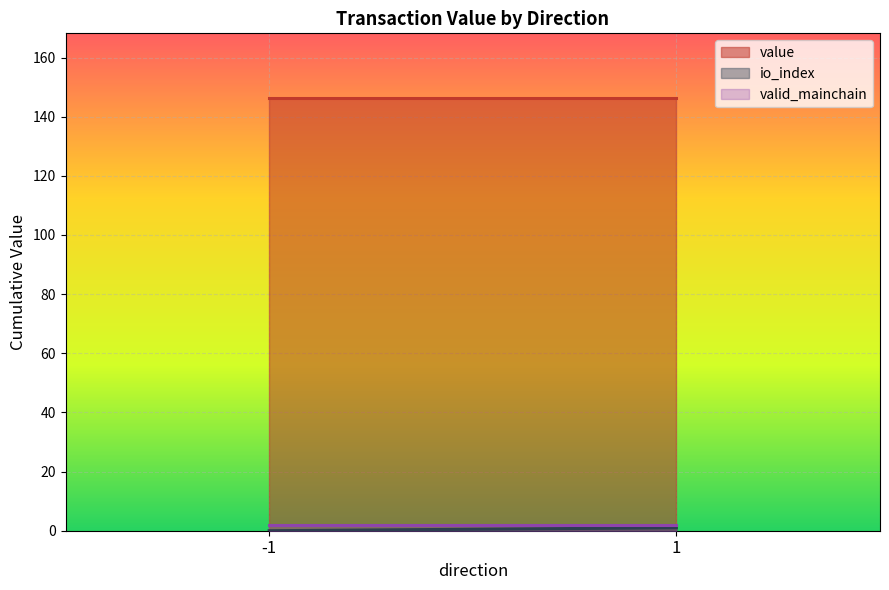

Which series has the largest total across all categories?

value